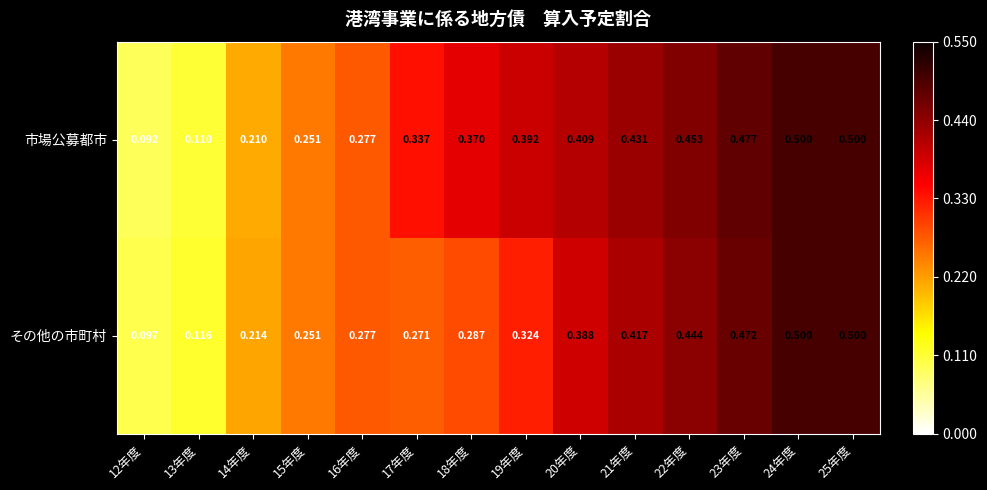

Which series has the largest range (max minus min)?

市場公募都市